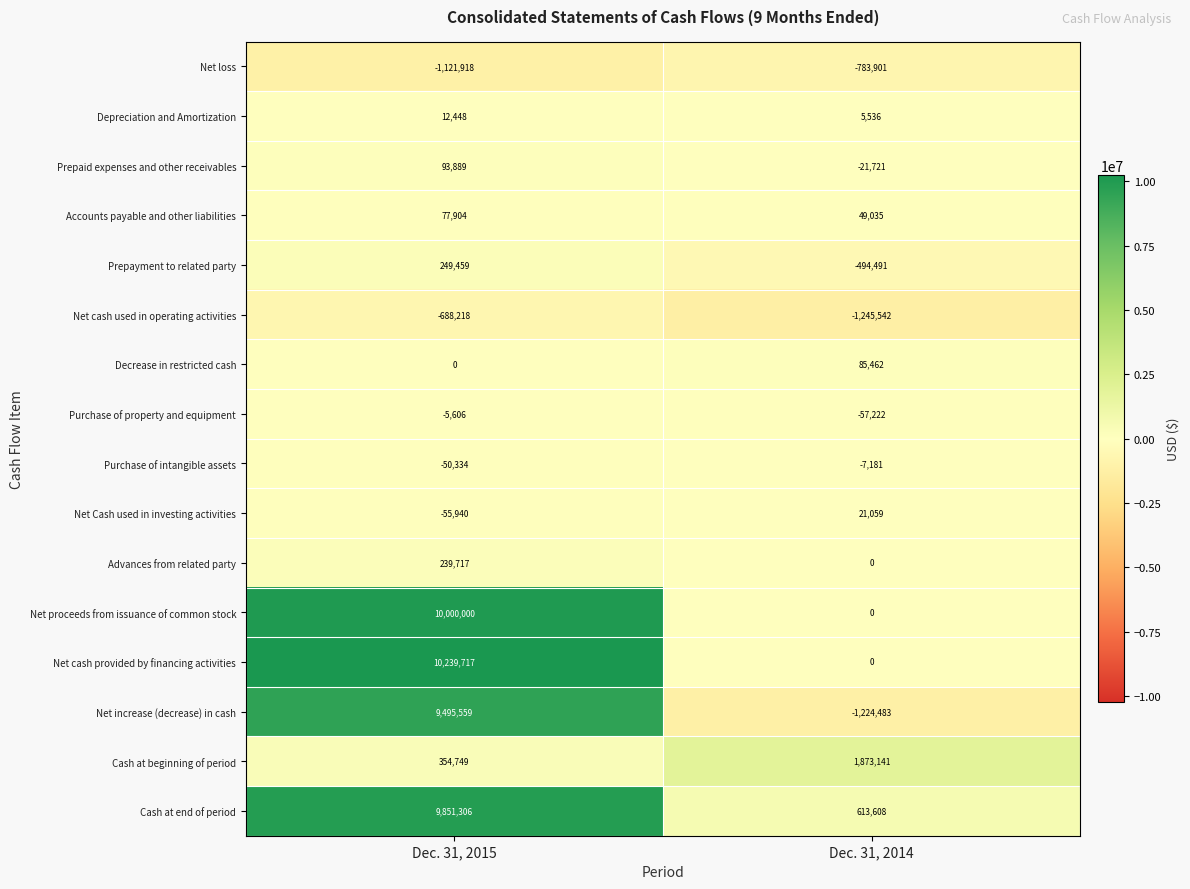

Where is Net loss nearest to the value -952909?

Dec. 31, 2014